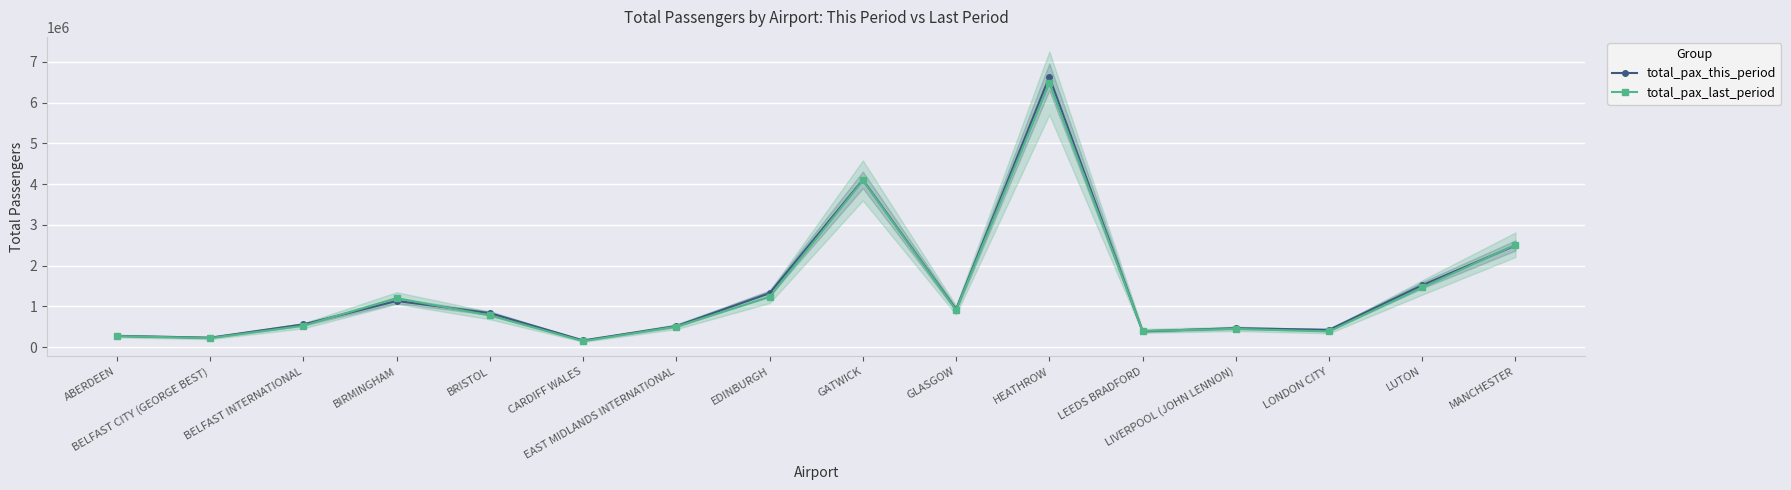

Which category has the highest value across all series?

HEATHROW